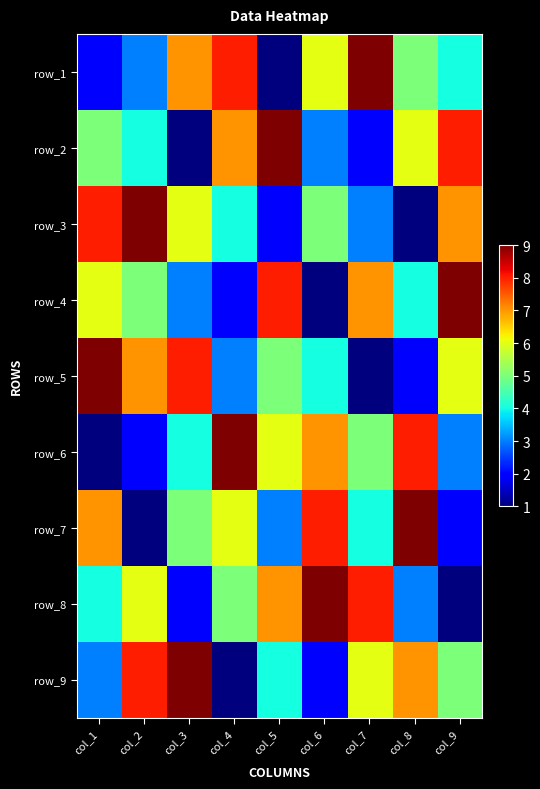

What is the average value of the row_6 series?

5